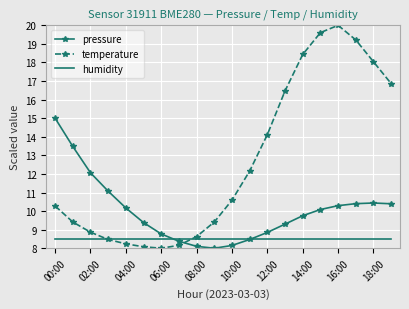

Which series has the widest spread of values?

temperature